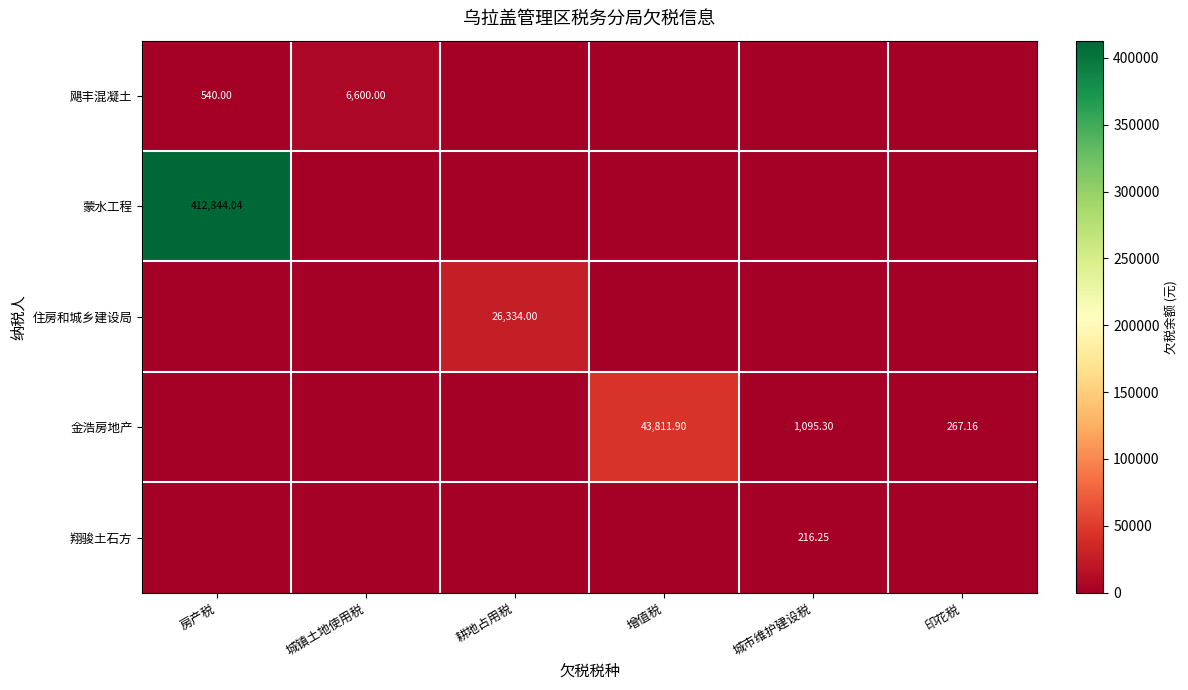

What is the average value of the 金浩房地产 series?

7529.1